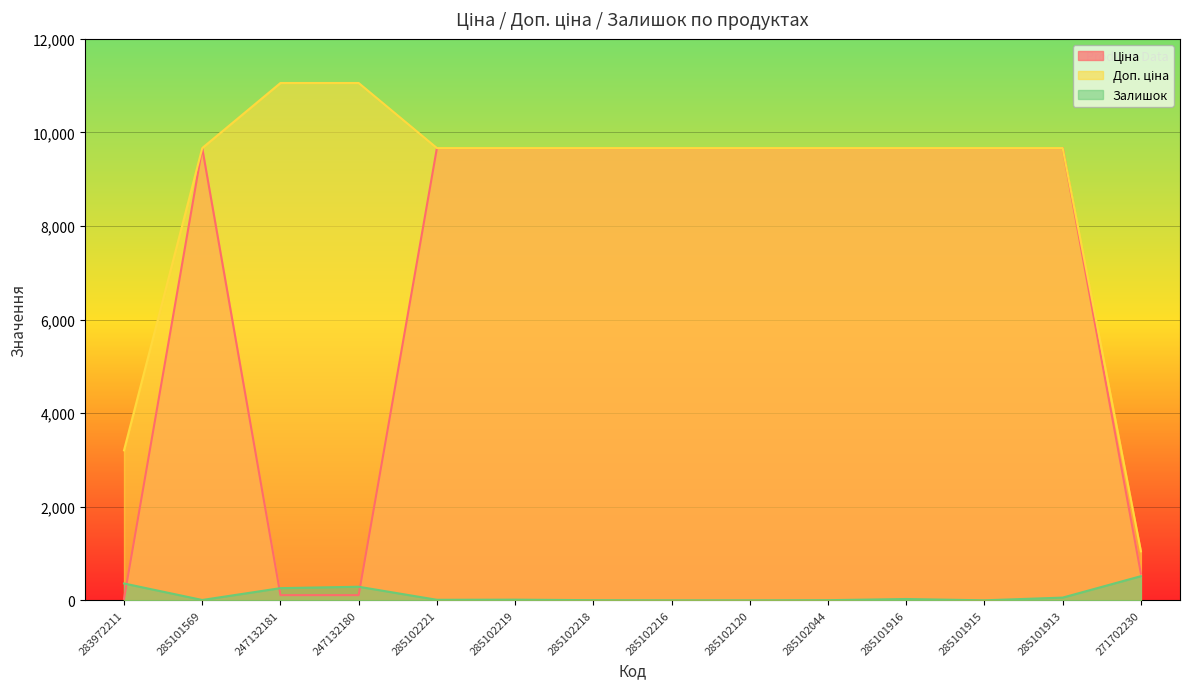

Which series has the largest total across all categories?

Доп. ціна